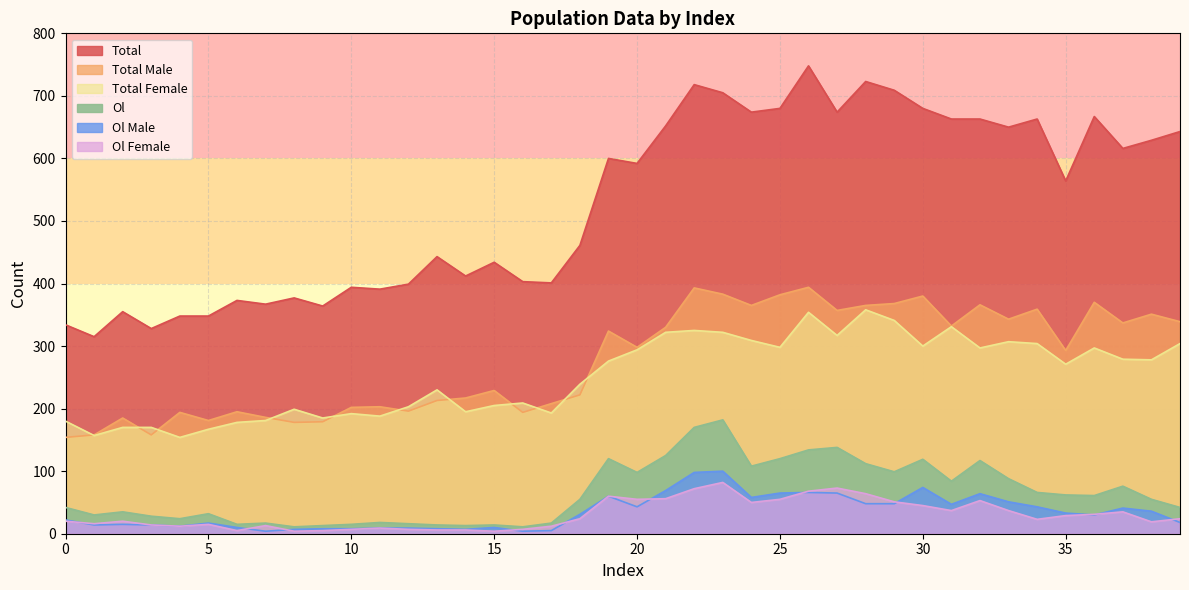

What is the value of the Total Female point at the 36th from the left?

271